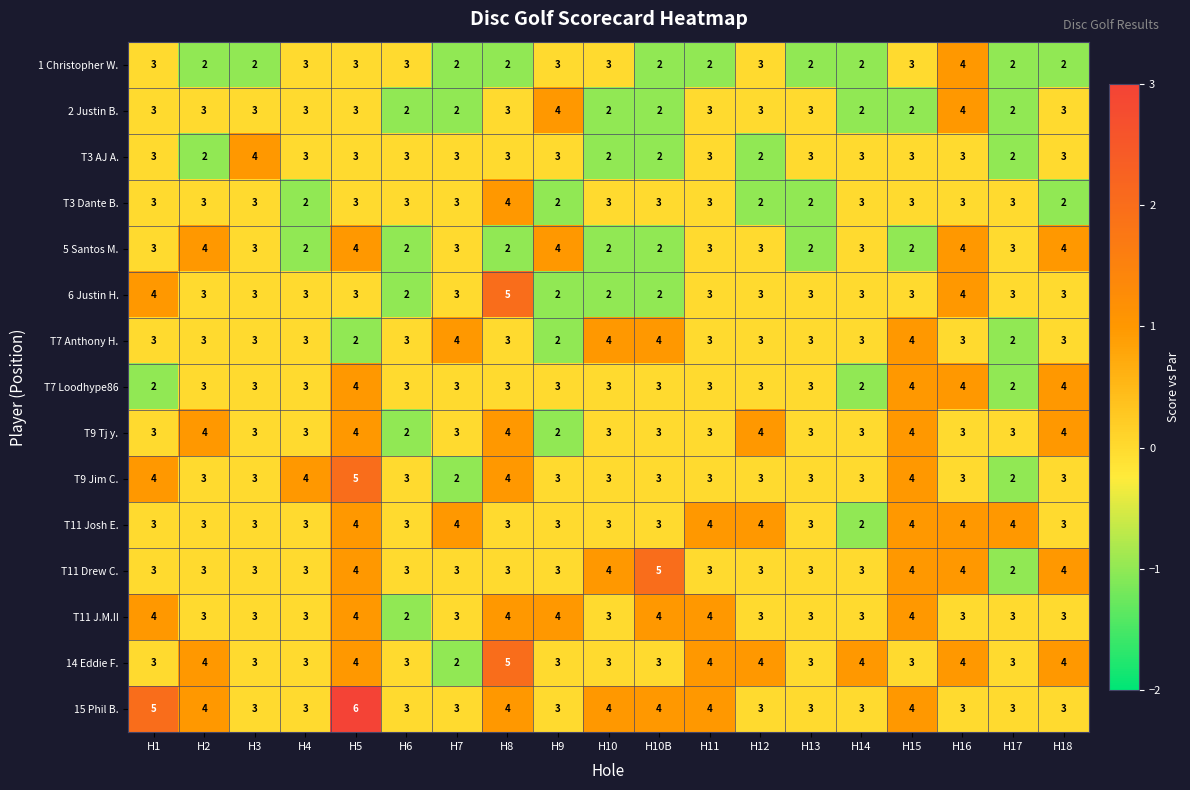

True or false: 1 Christopher W. has a value of 3 at H14.

False